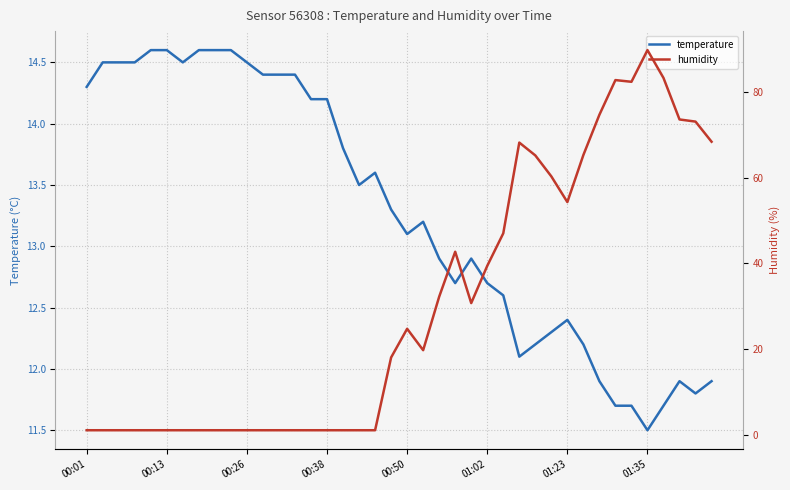

The temperature series shows 14.5 at 00:26. True or false?

True